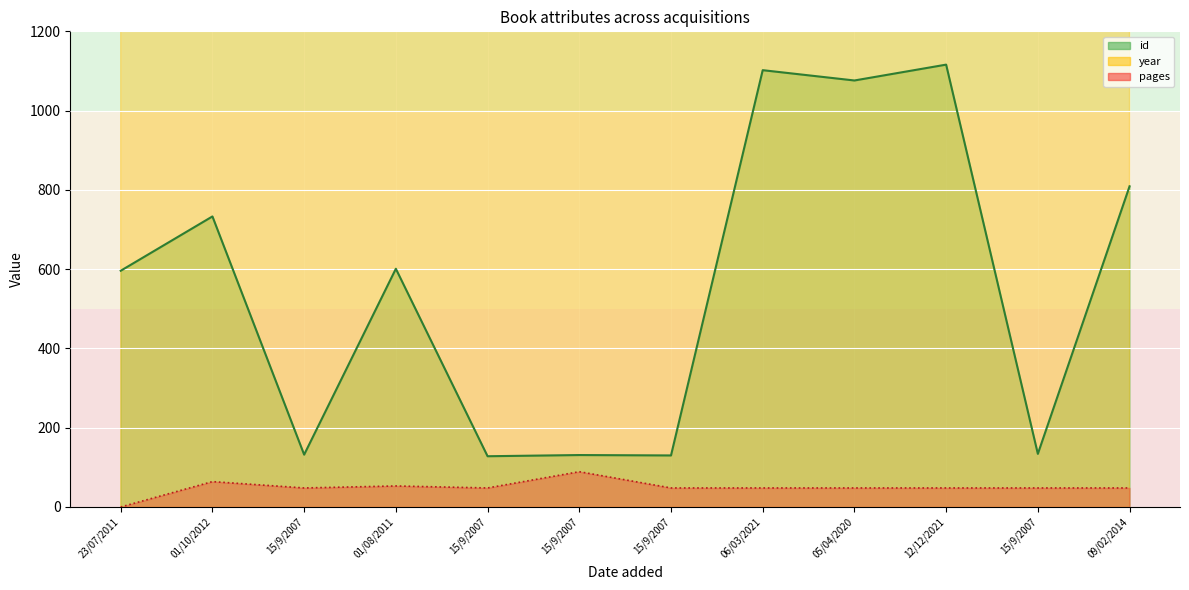

What is the value of the id point at the 9th from the left?

1076